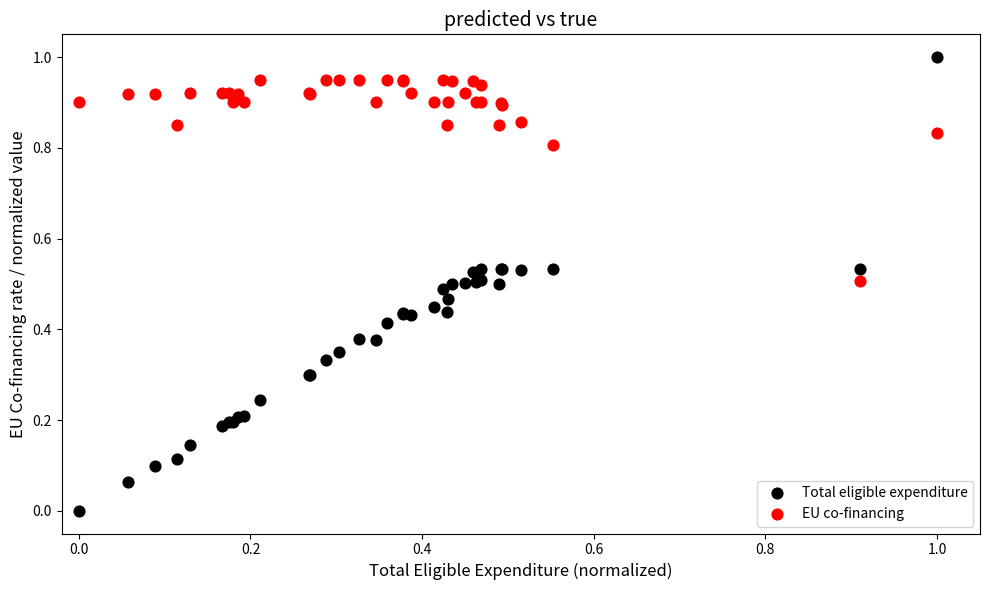

What is the X range (max minus min) for the scatter plot?

1.0